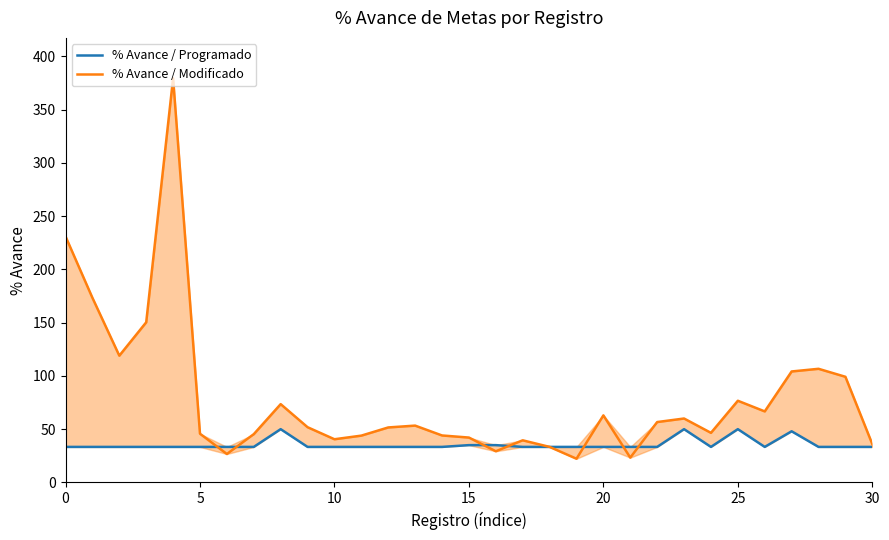

How many times do % Avance / Programado and % Avance / Modificado cross each other?

7